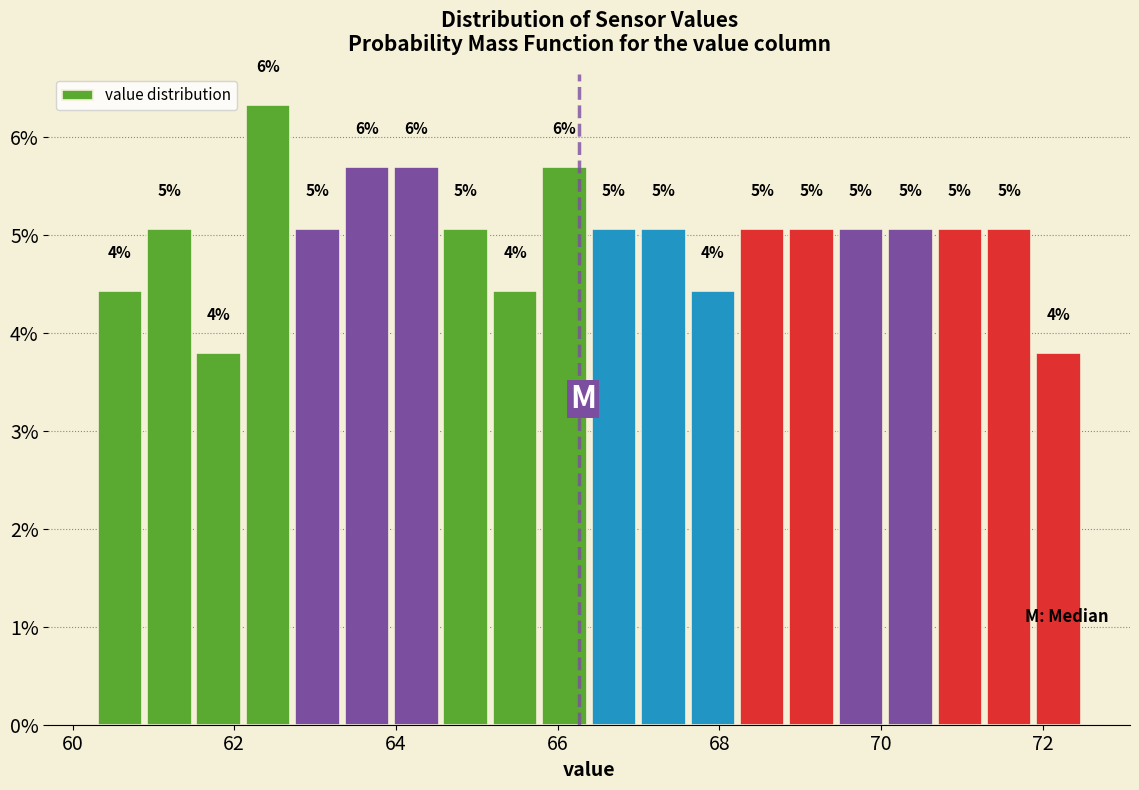

Around what value on the x-axis is the tallest bar? Give the approximate position of its centre, as read against the axis.

62.4